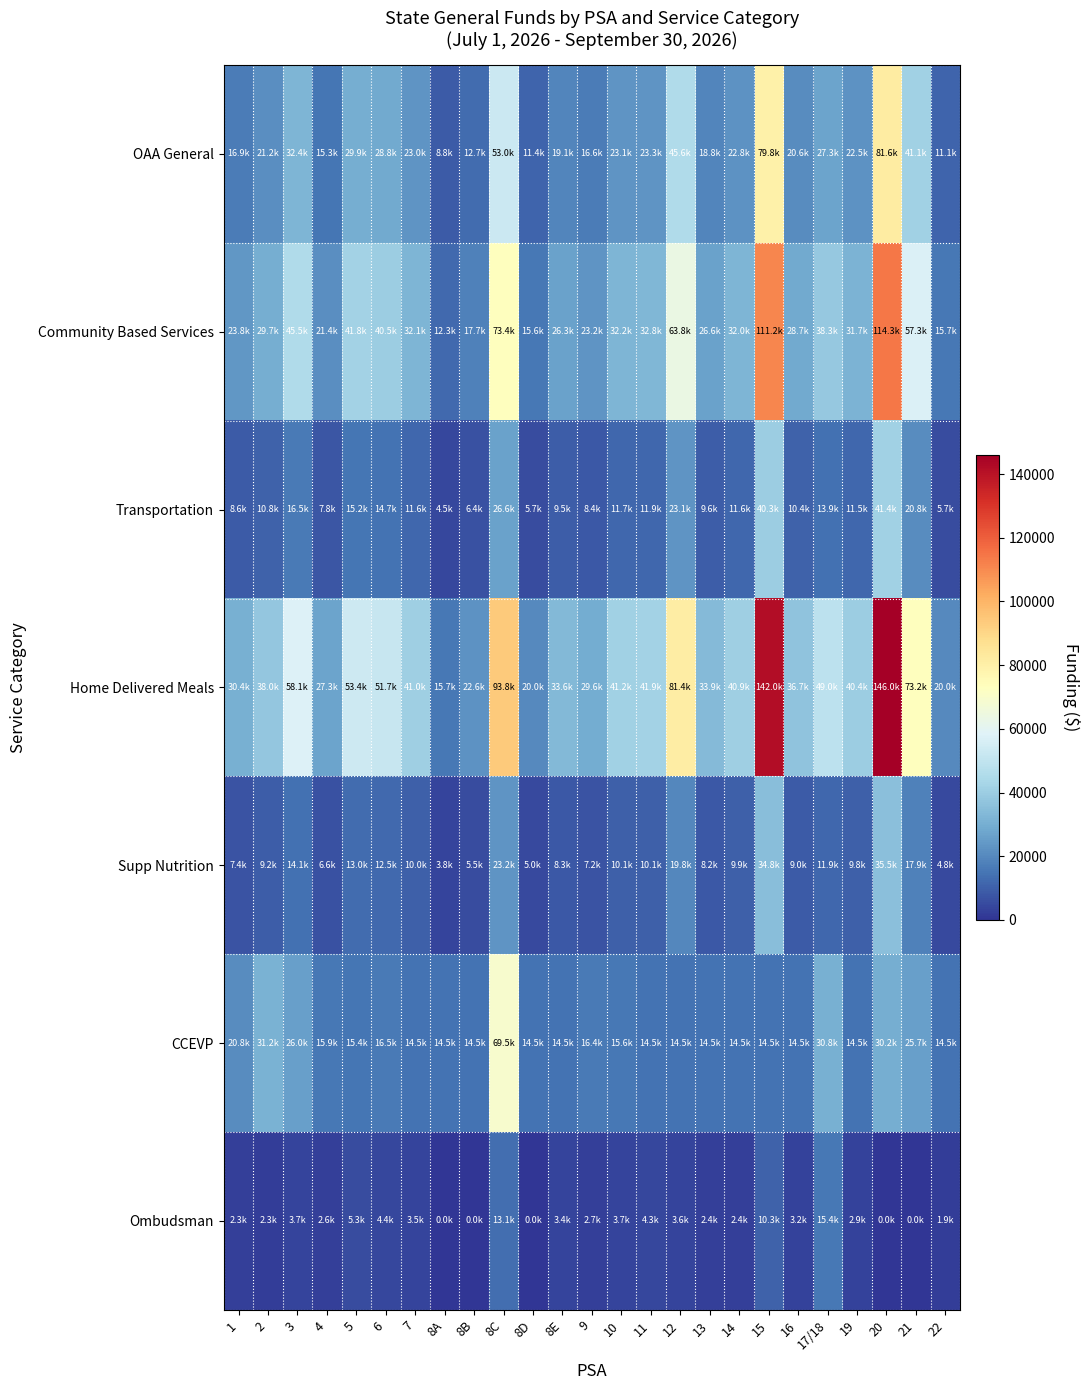

How many categories are shown in the chart?

25